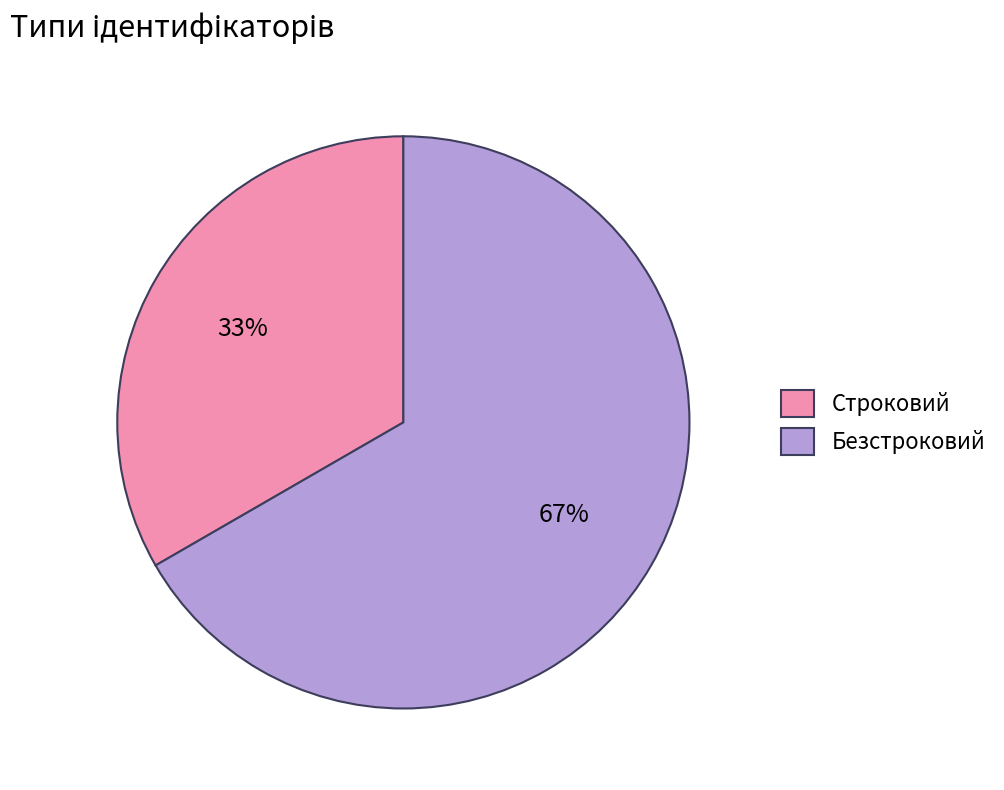

How many slices are in this pie chart?

2